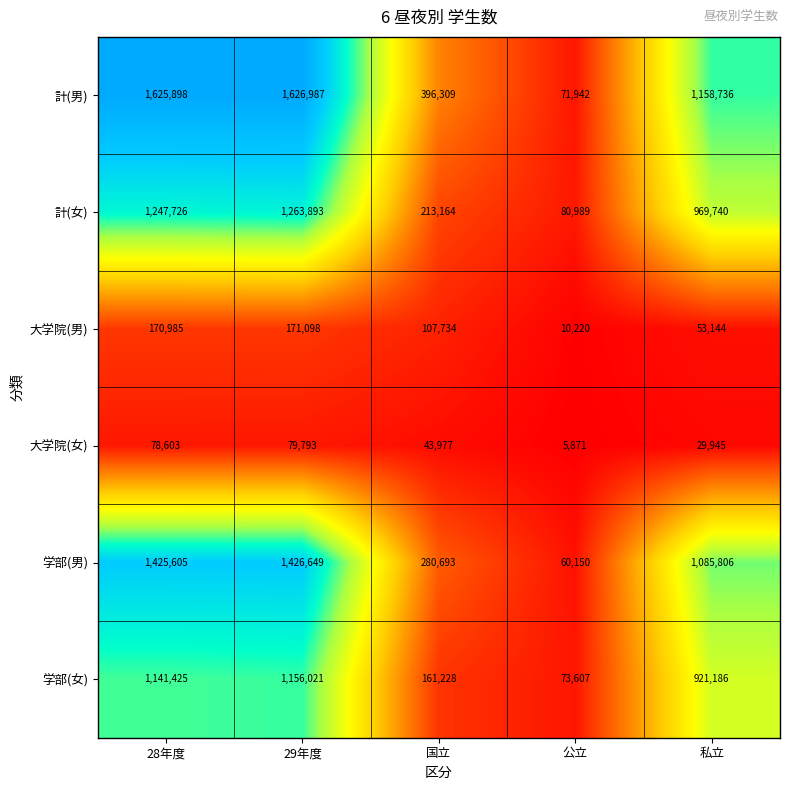

What is the sum of the 学部(女) values at 私立 and 29年度?

2077207